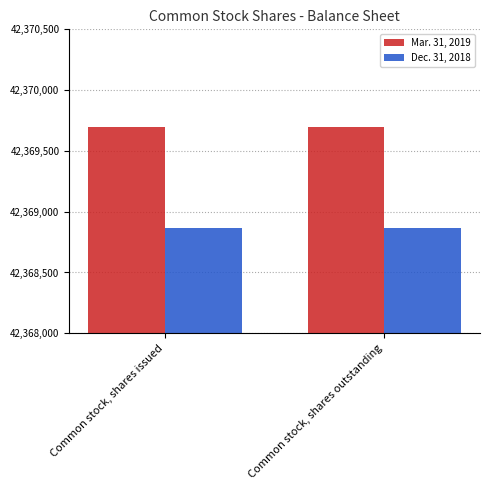

At Common stock, shares issued, list the series in order from largest to smallest.

Mar. 31, 2019, Dec. 31, 2018